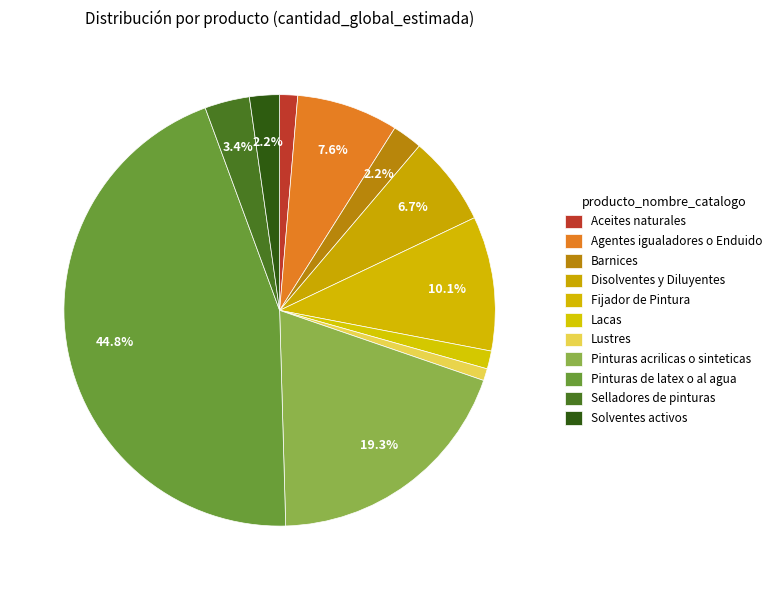

To the nearest percent, what portion does Pinturas de latex o al agua represent?

45%